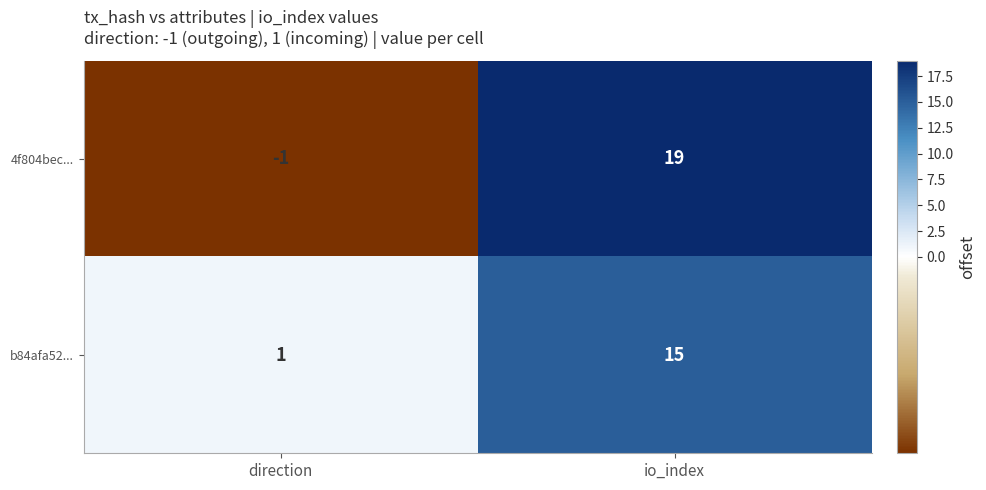

Rank the series by their maximum value, from lowest to highest.

b84afa52..., 4f804bec...